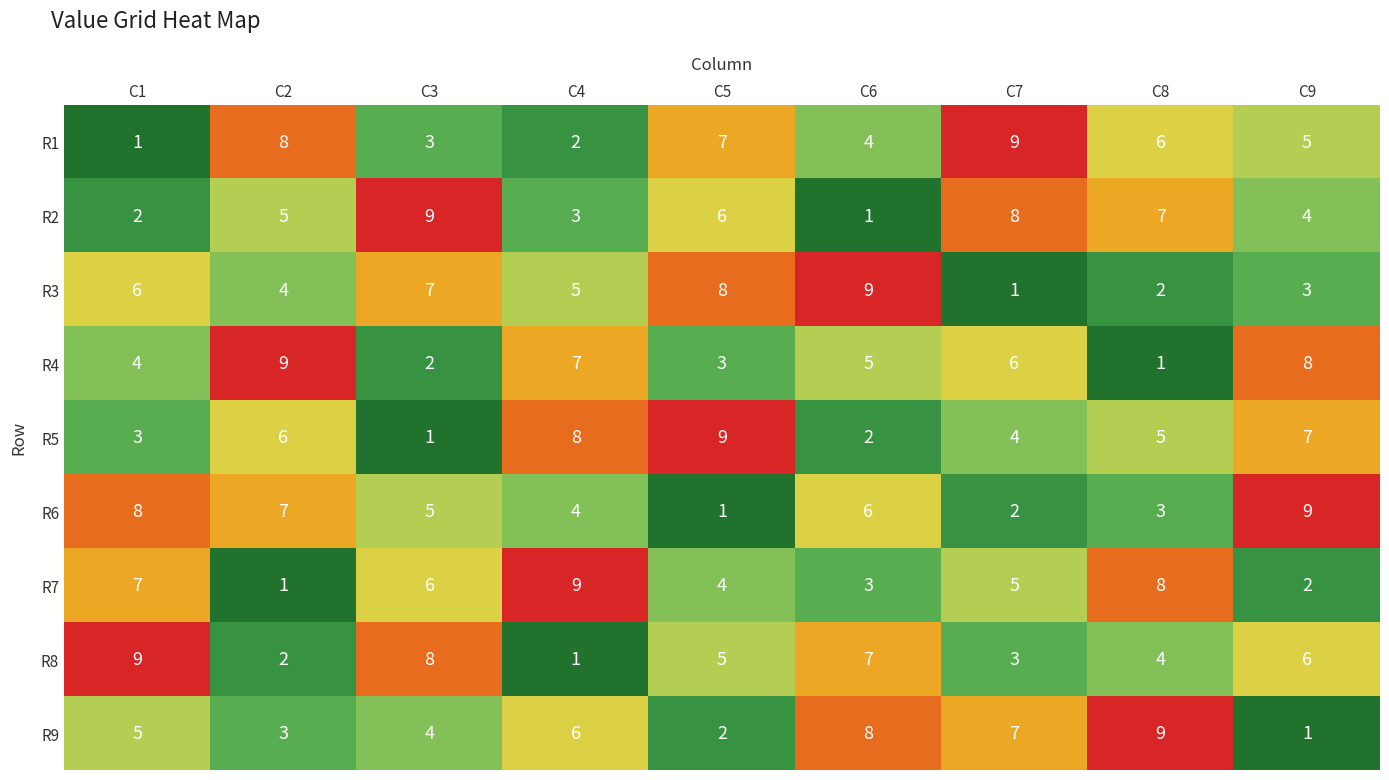

How many R2 values are between 3 and 7?

5